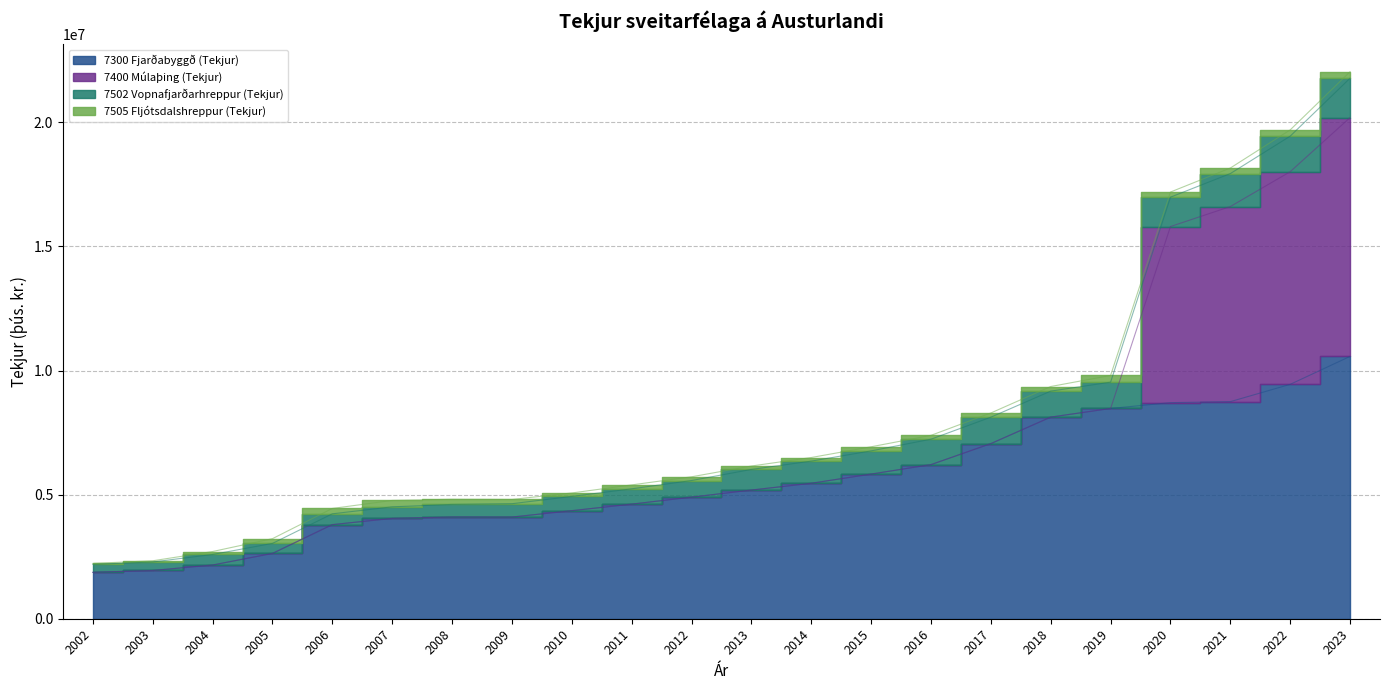

True or false: 7502 Vopnafjarðarhreppur (Tekjur) and 7505 Fljótsdalshreppur (Tekjur) intersect in this chart.

False